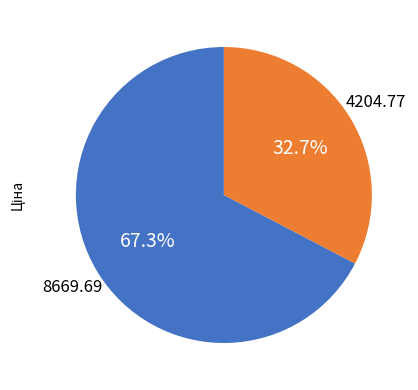

Is there any slice that represents more than half of the pie?

Yes